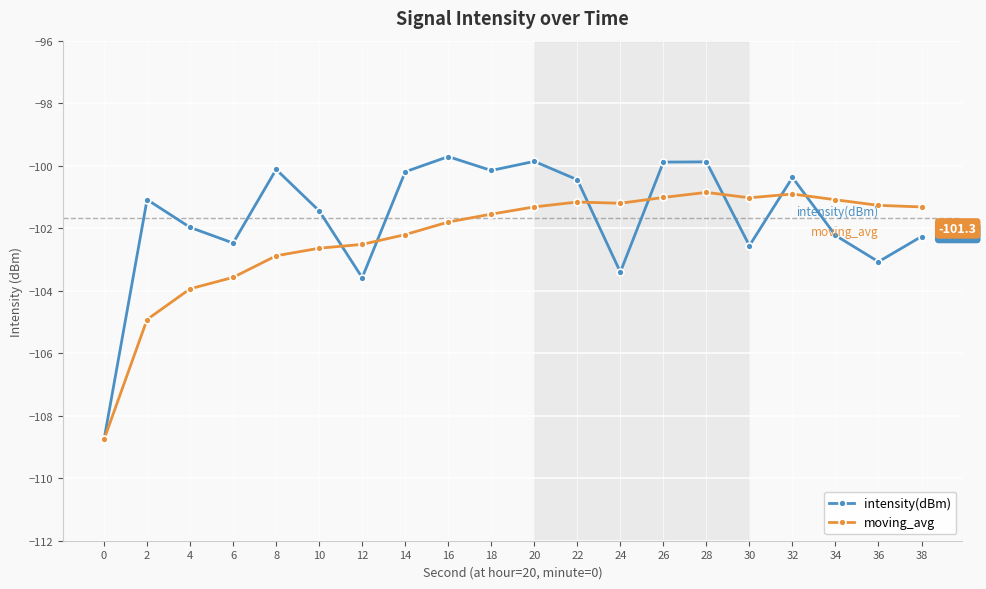

What is the sum of the moving_avg values at 24 and 10?

-203.8